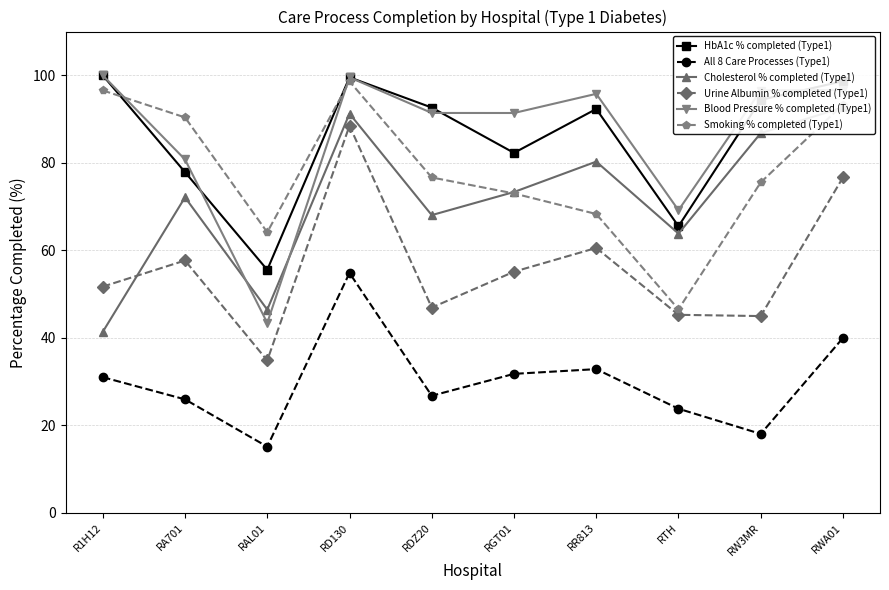

How many times do Urine Albumin % completed (Type1) and Cholesterol % completed (Type1) cross each other?

1